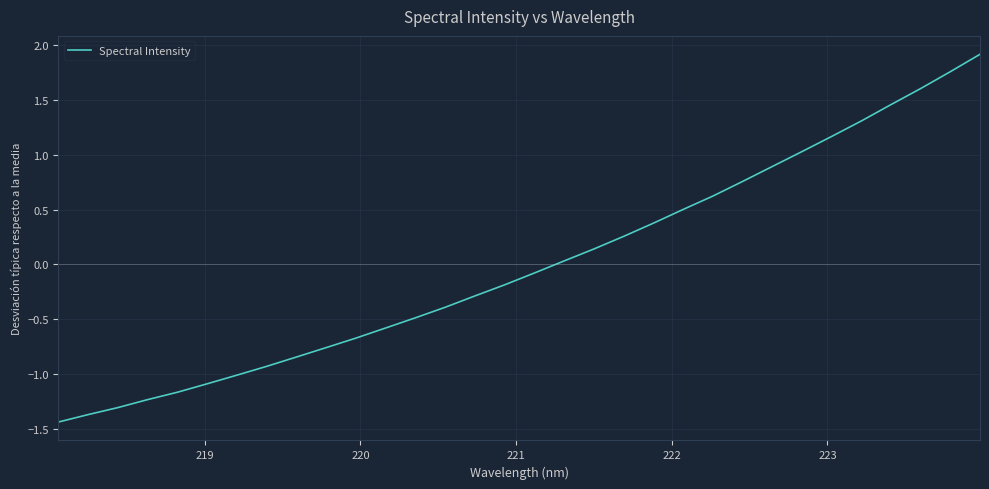

How many categories are shown in the chart?

32